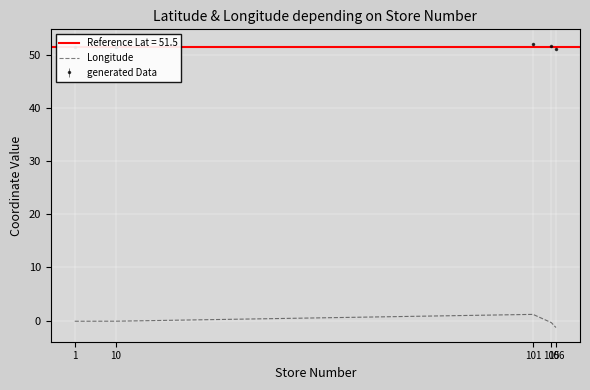

What is the value of the 5th point from the left?

-1.3